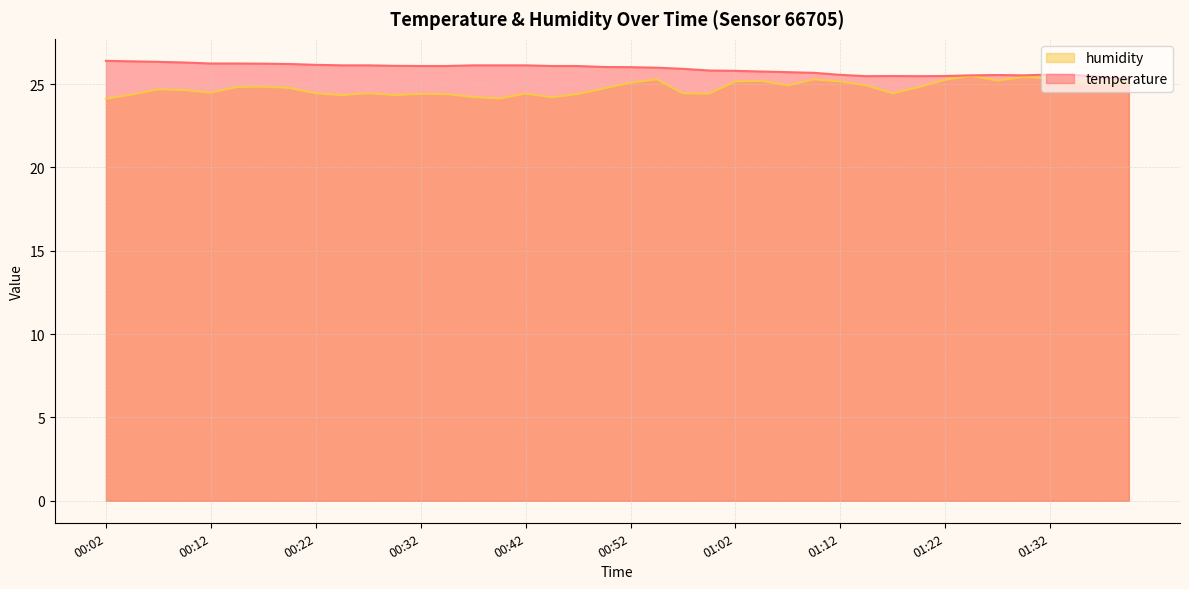

What is the sum of the humidity values at 00:44 and 01:27?

49.4